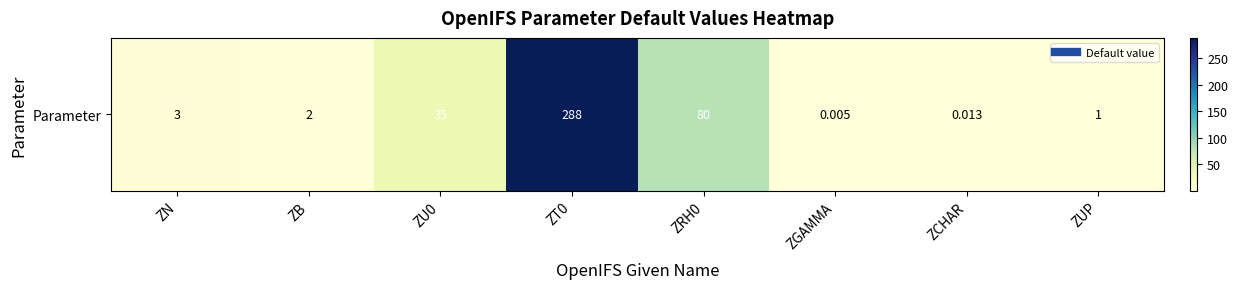

Which category has the lowest value across all series?

ZGAMMA